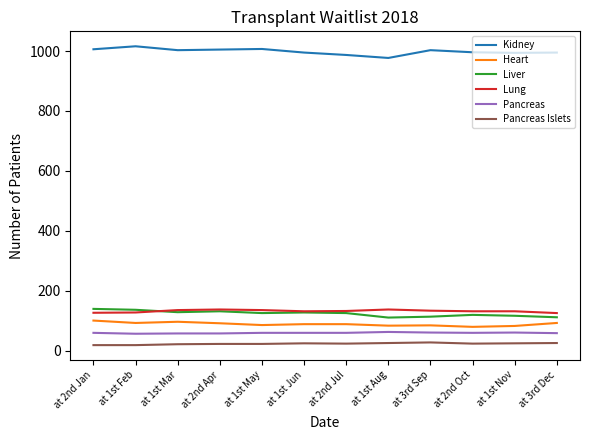

What is the greatest value displayed?

1016